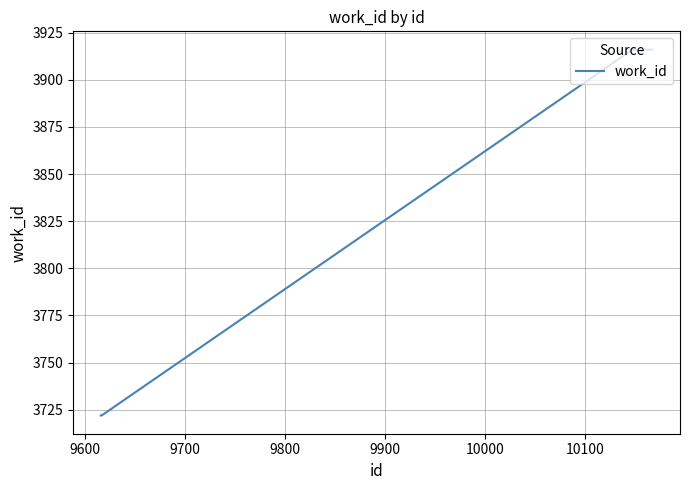

What is the greatest value displayed?

3916